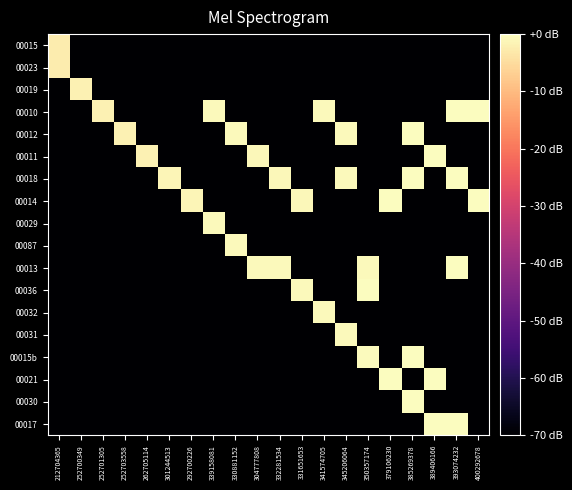

Which series changed the most between 252701305 and 389406166?

00017